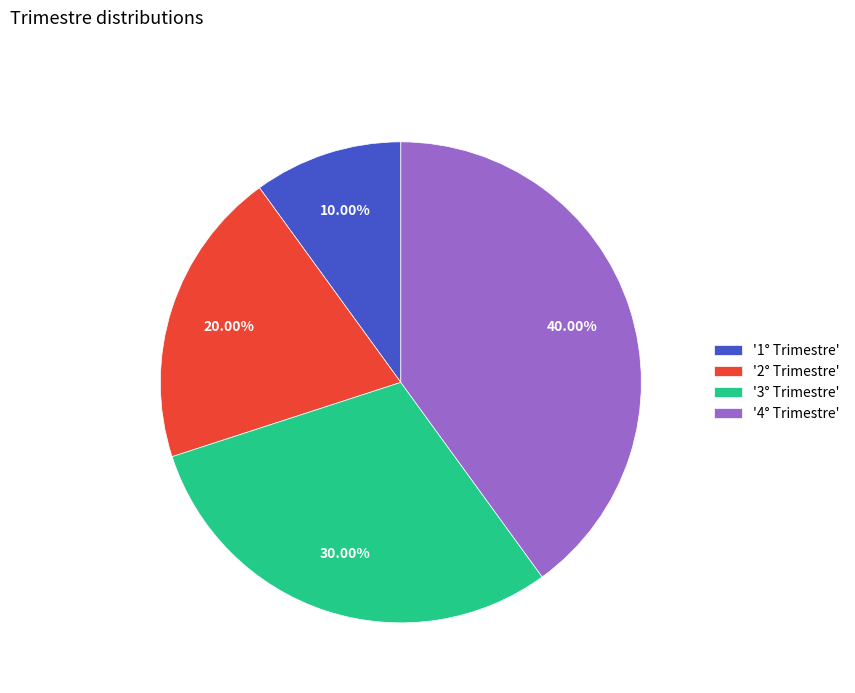

Which slice is the largest?

'4° Trimestre'